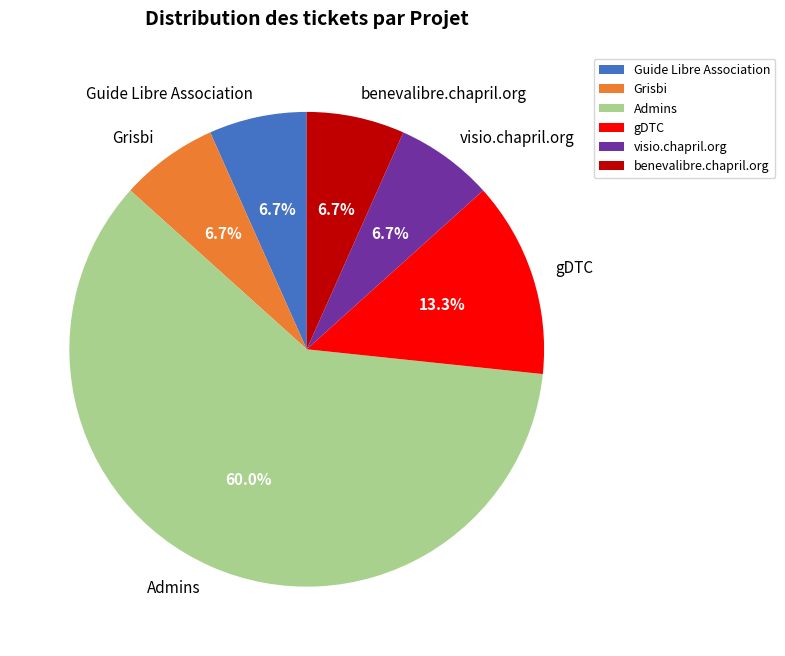

Count the number of slices in the pie.

6